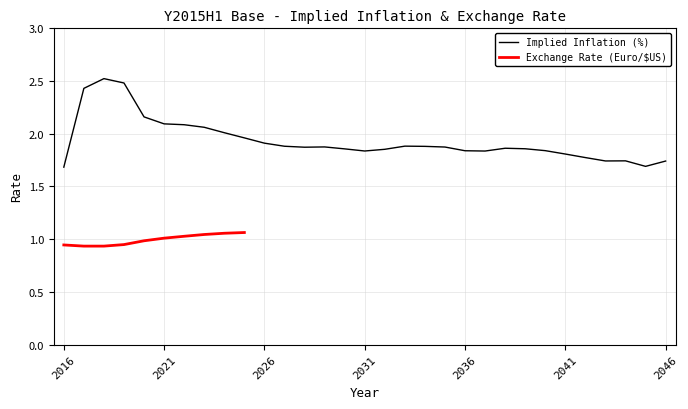

Which label corresponds to the smallest value in the chart?

2016